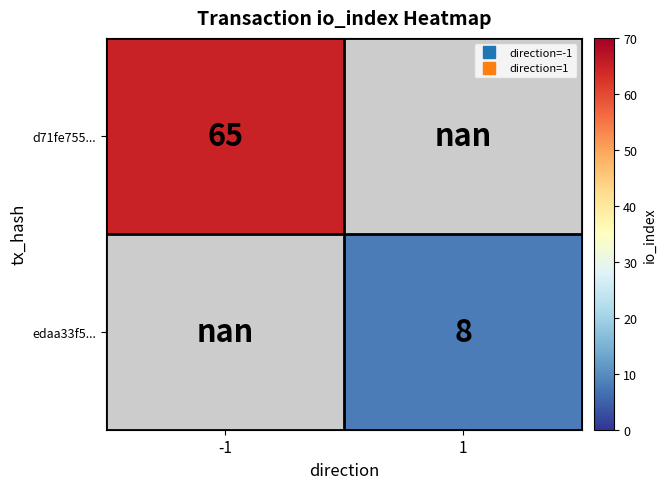

What is the maximum value for d71fe755...?

65.0